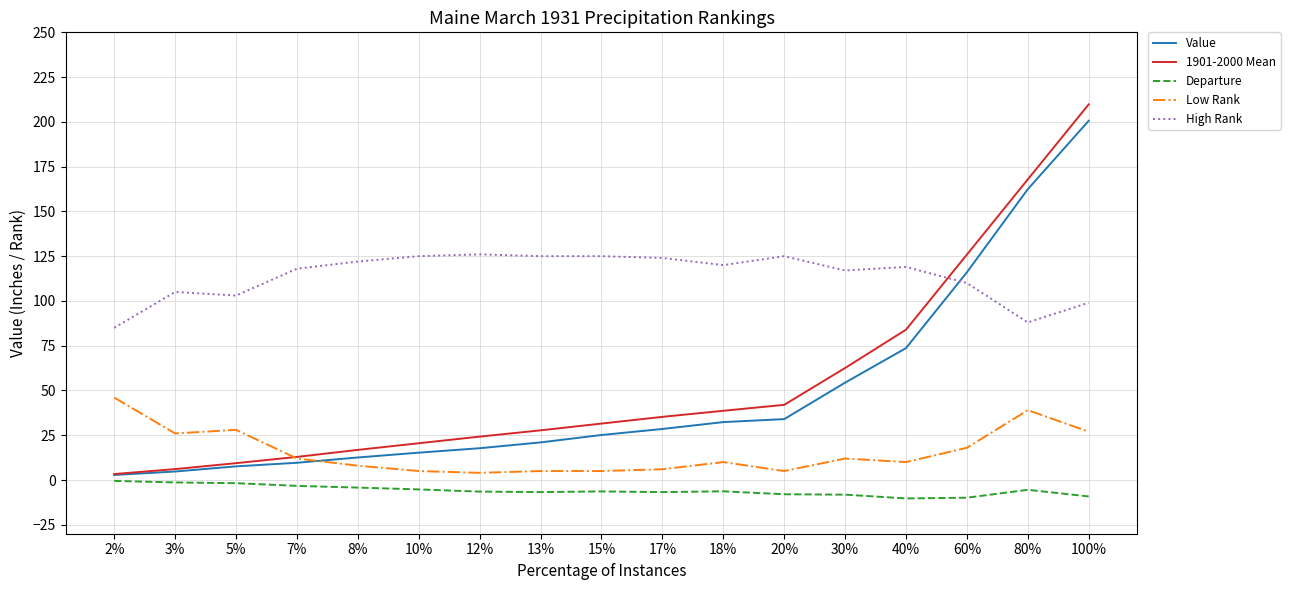

At which label does 1901-2000 Mean first exceed 31?

15%